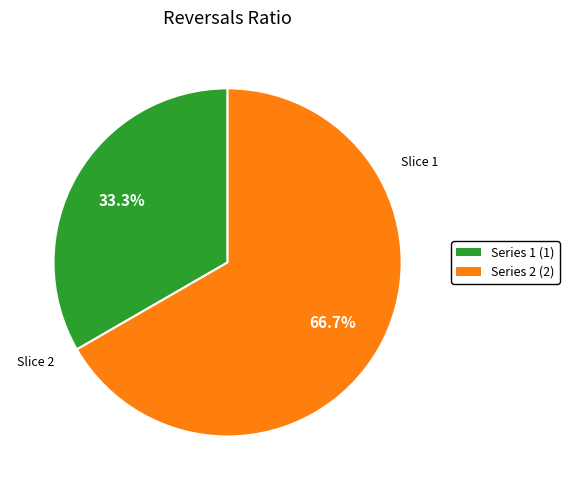

Does any single category account for the majority?

Yes